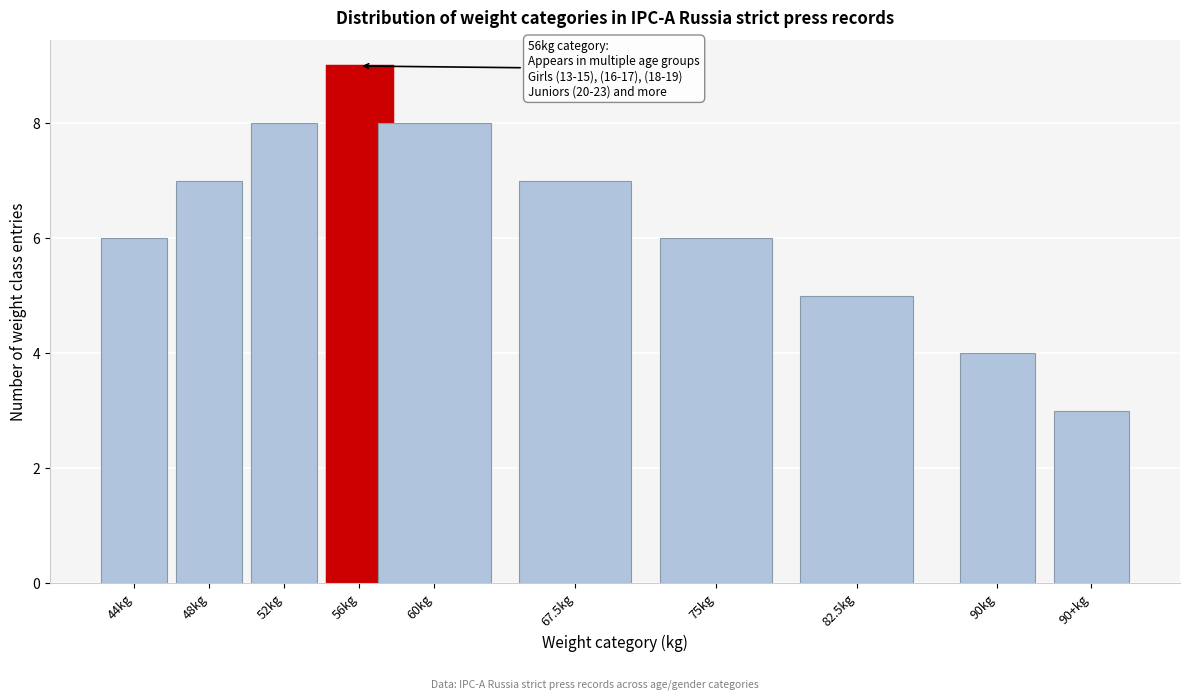

Reading left to right, what are all the values shown in this chart?

6	7	8	9	8	7	6	5	4	3